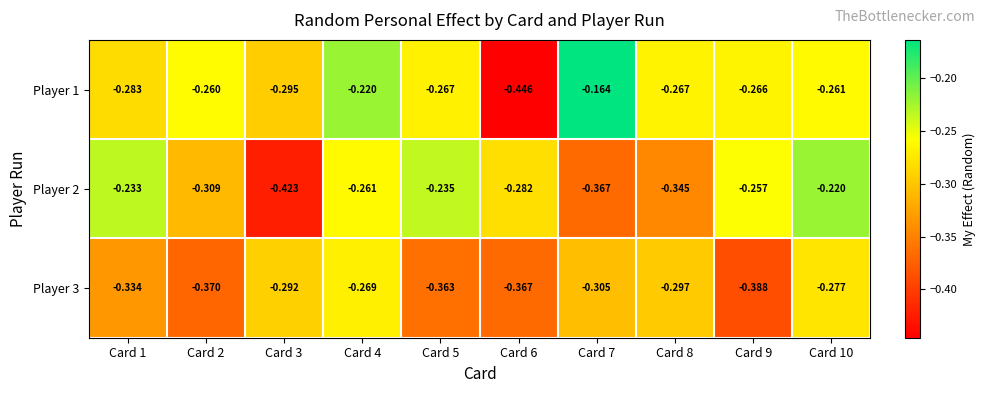

Is the value of Player 3 at Card 1 greater than the value of Player 2 at Card 7?

Yes